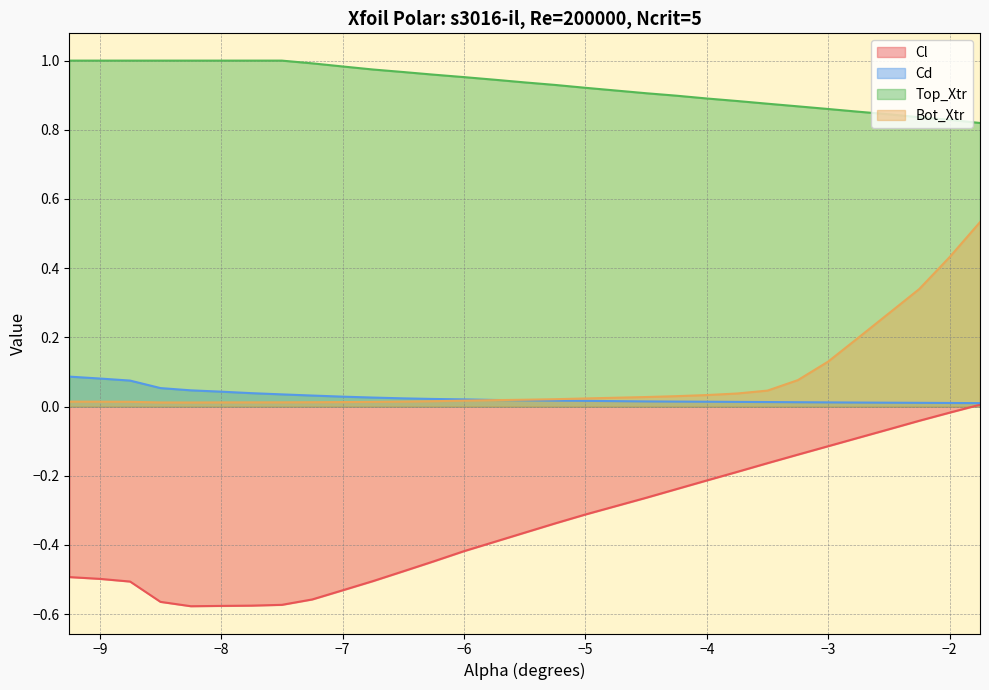

True or false: Top_Xtr and Cd cross at least once.

False